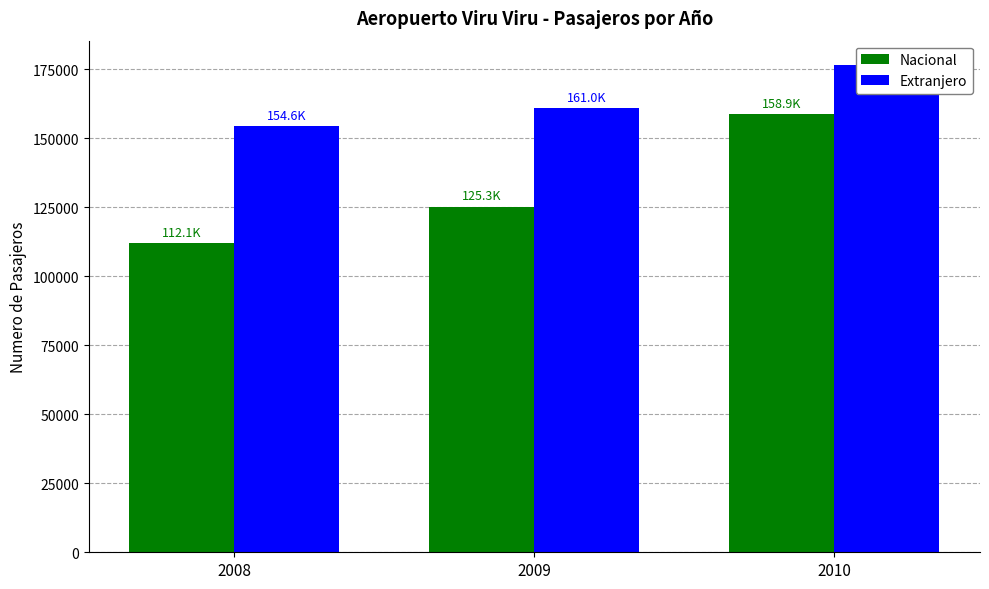

Which series changed the most between 2008 and 2009?

Nacional